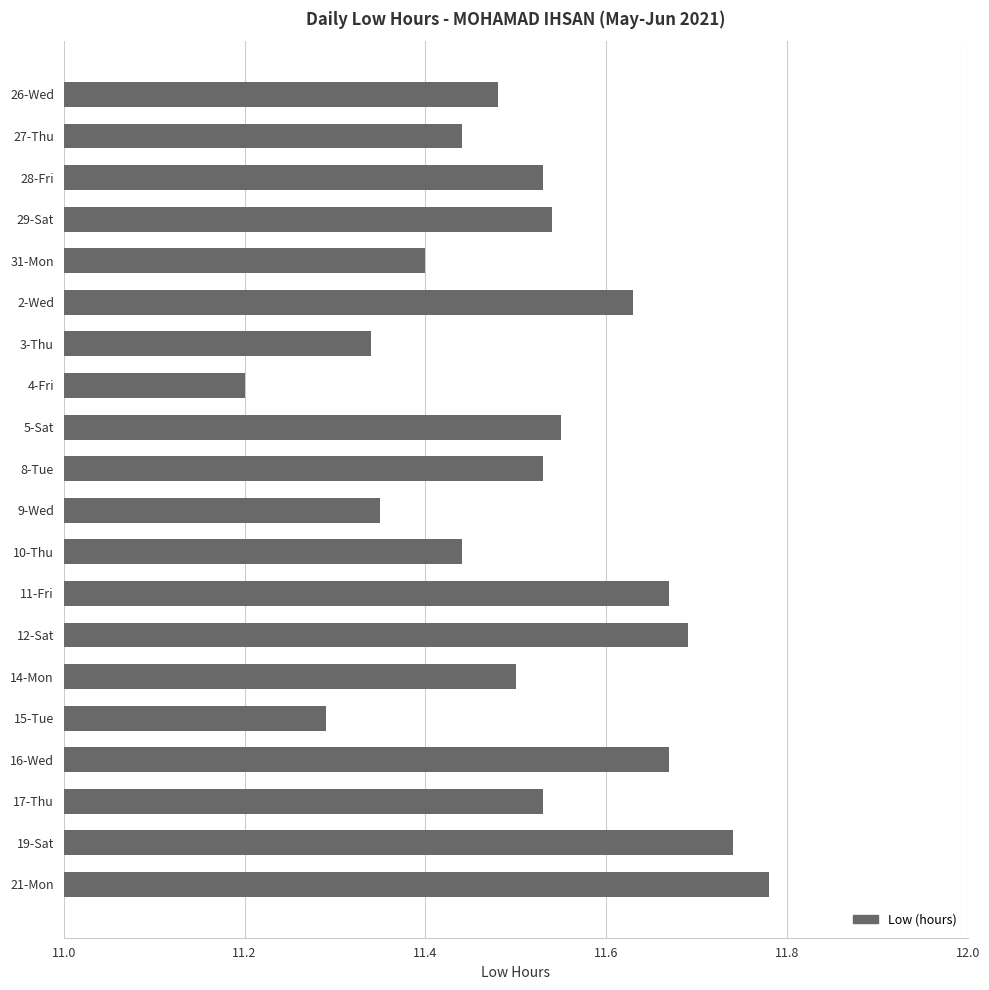

What is the sum of the values at 28-Fri and 19-Sat?

23.3